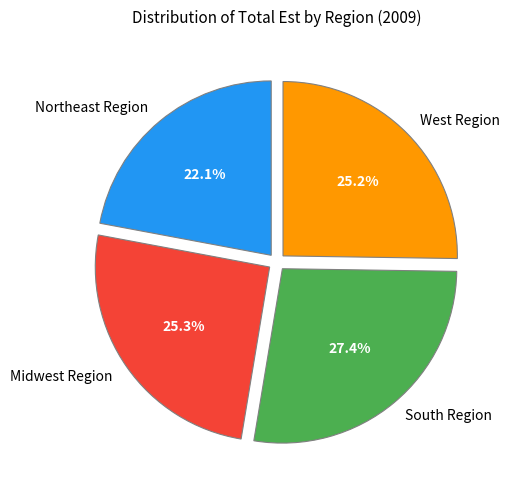

Which slice is the smallest?

Northeast Region